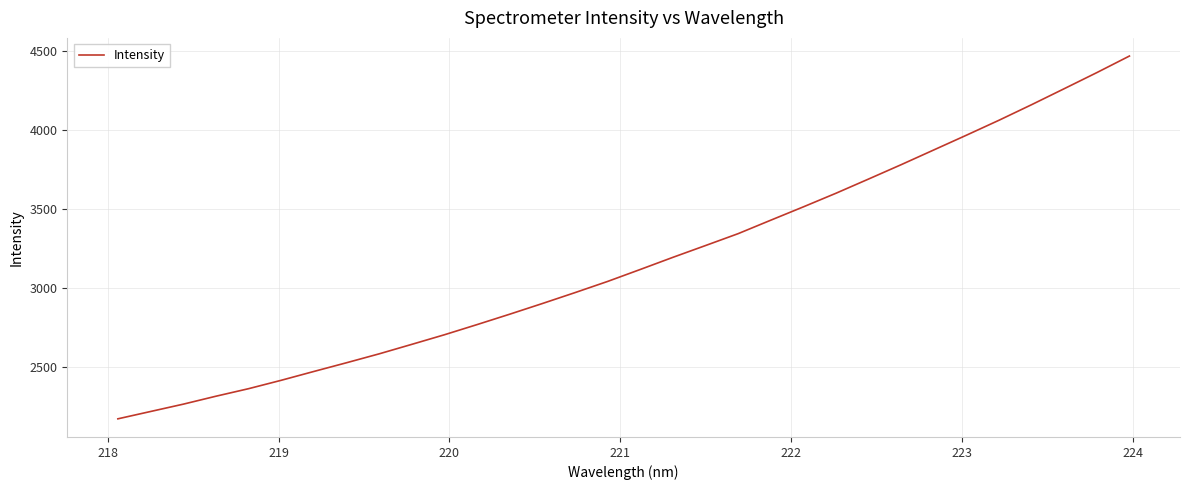

What is the minimum value shown in the chart?

2168.8